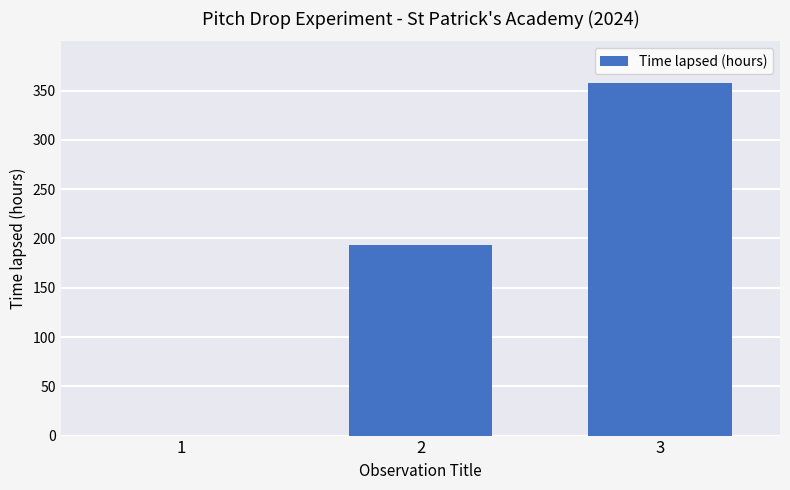

What is the maximum value shown in the chart?

358.0